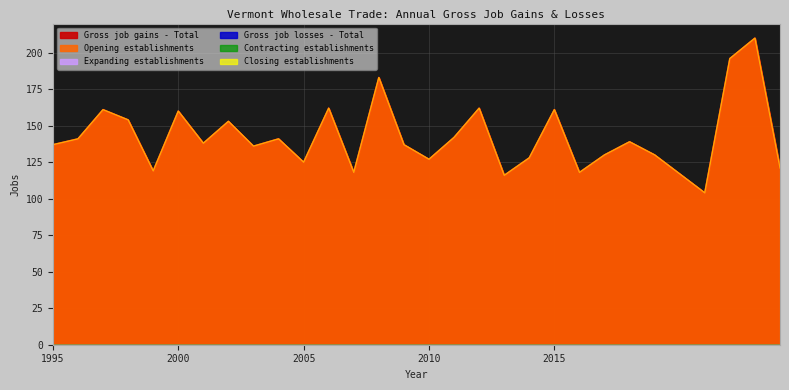

Which label corresponds to the largest value in the chart?

2023